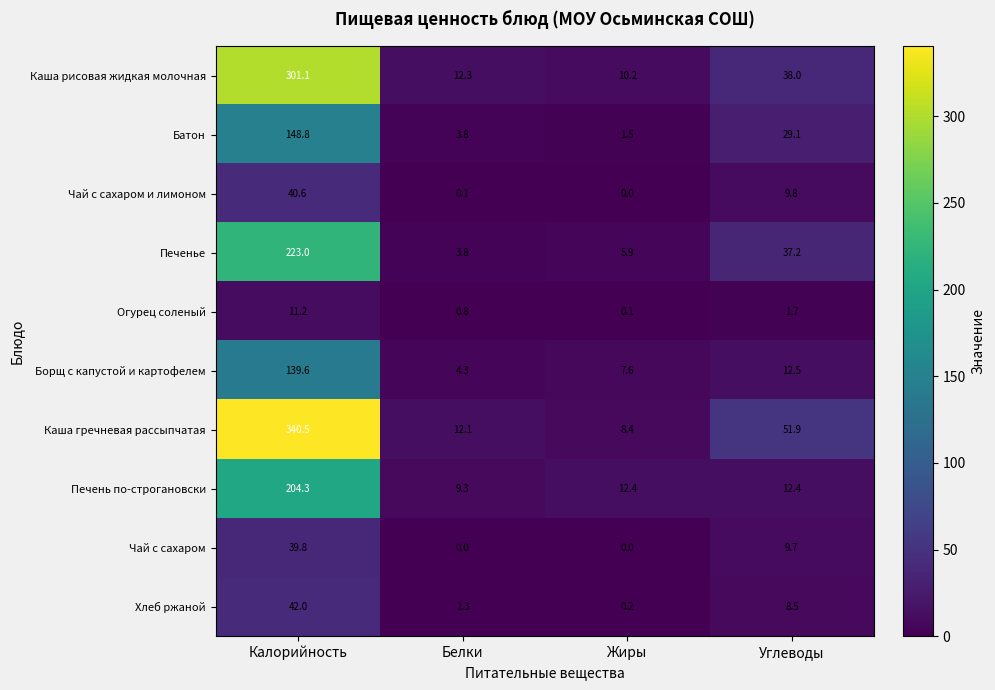

Is it true that Чай с сахаром equals 9.7 at Углеводы?

True